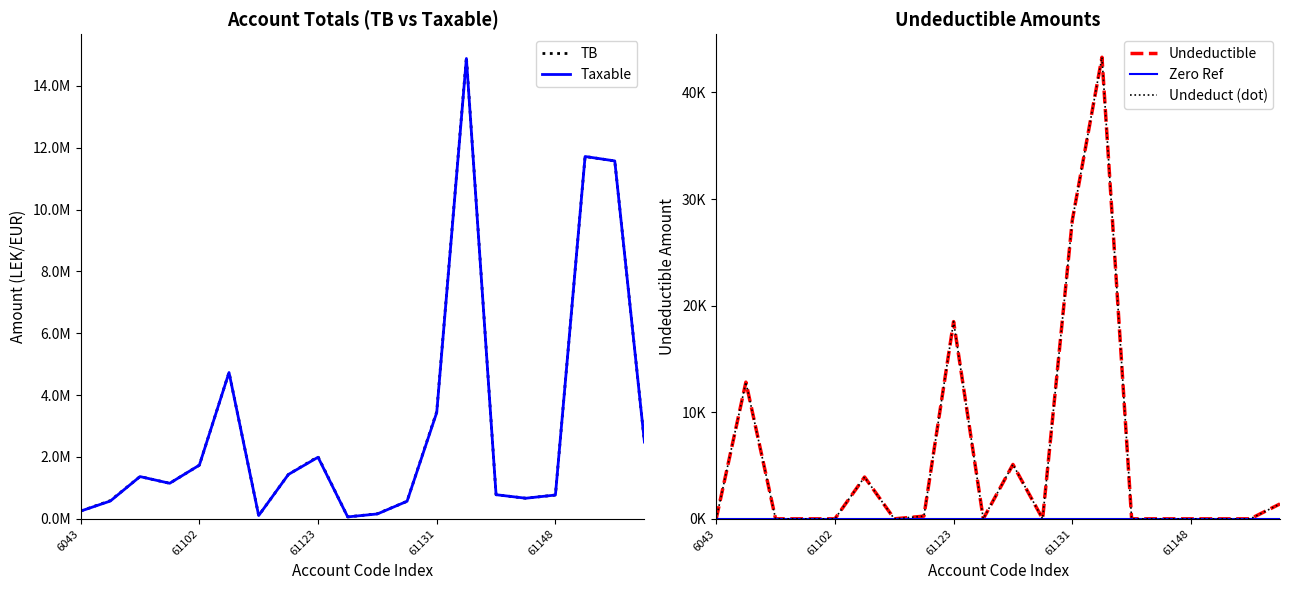

Rank the series by their maximum value, from lowest to highest.

Zero Ref, Undeductible, Undeduct (dot), Taxable, TB